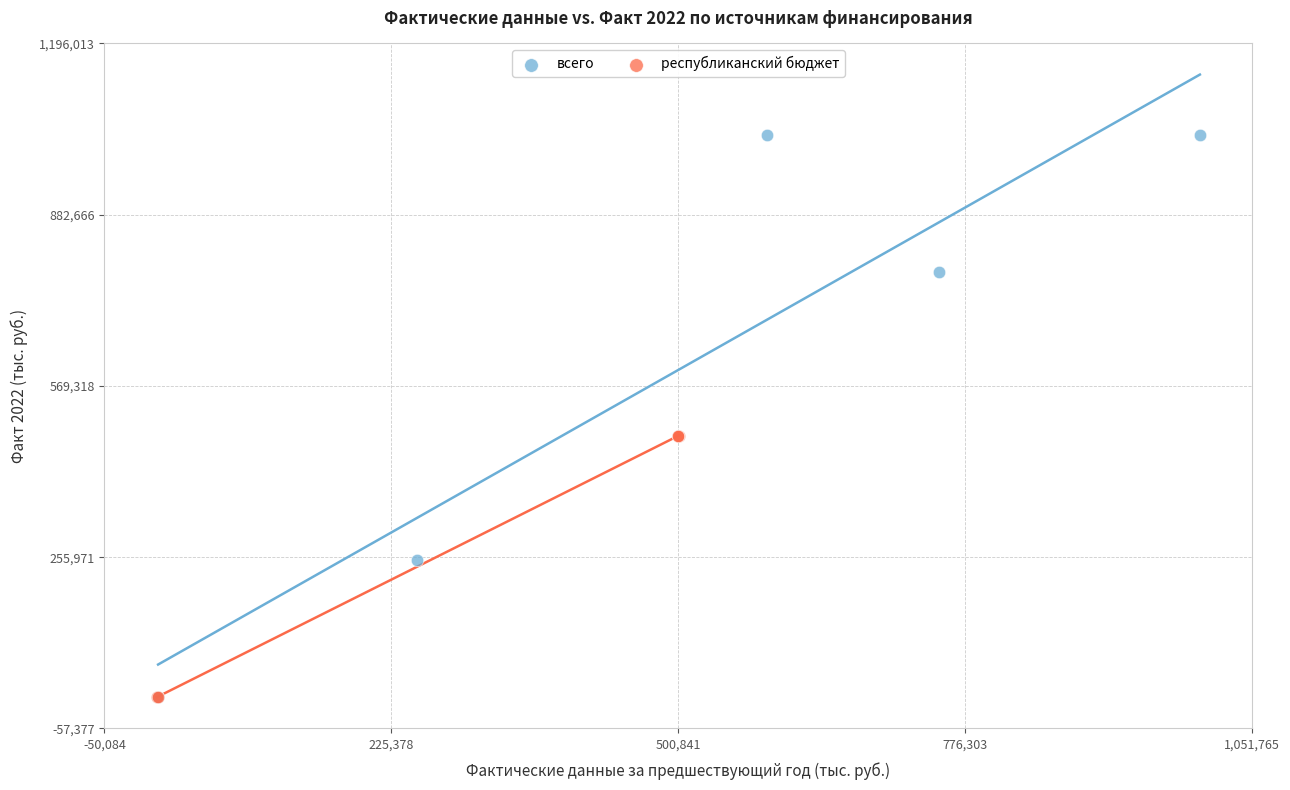

Which series has the widest spread of Y values?

всего